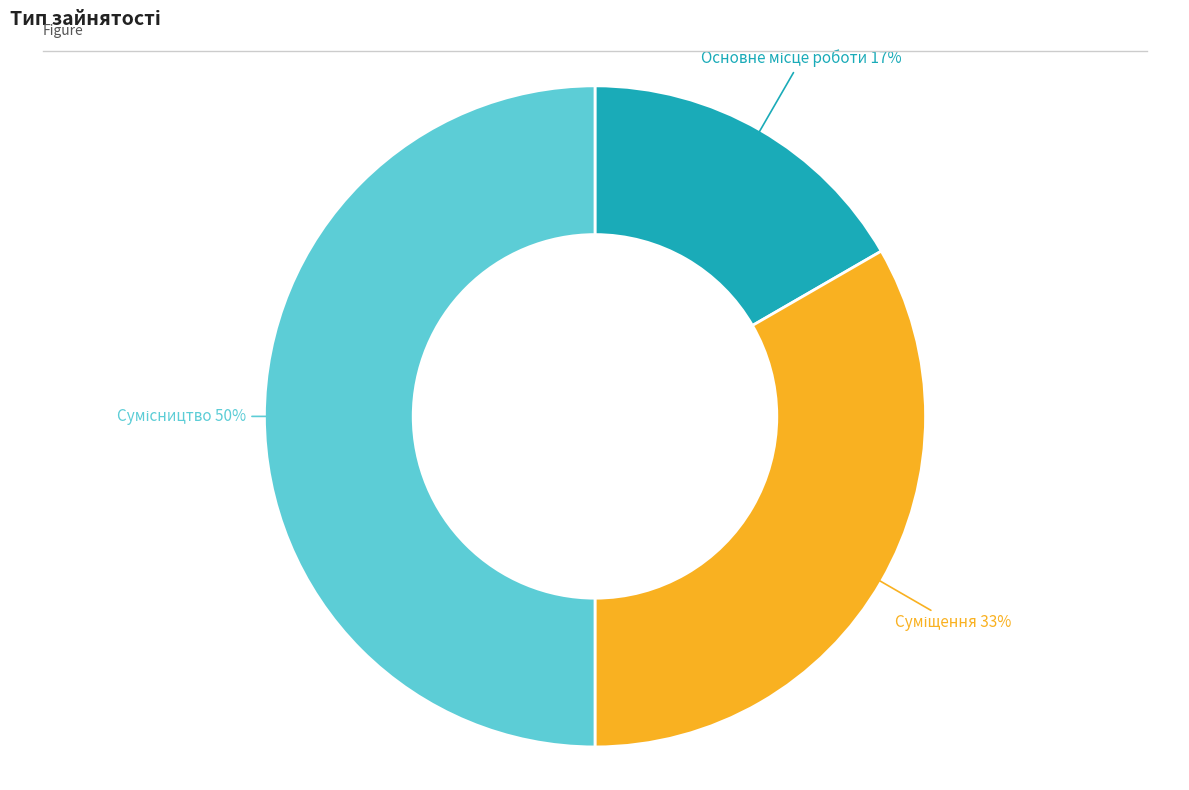

To the nearest percent, what is the average slice percentage?

33%